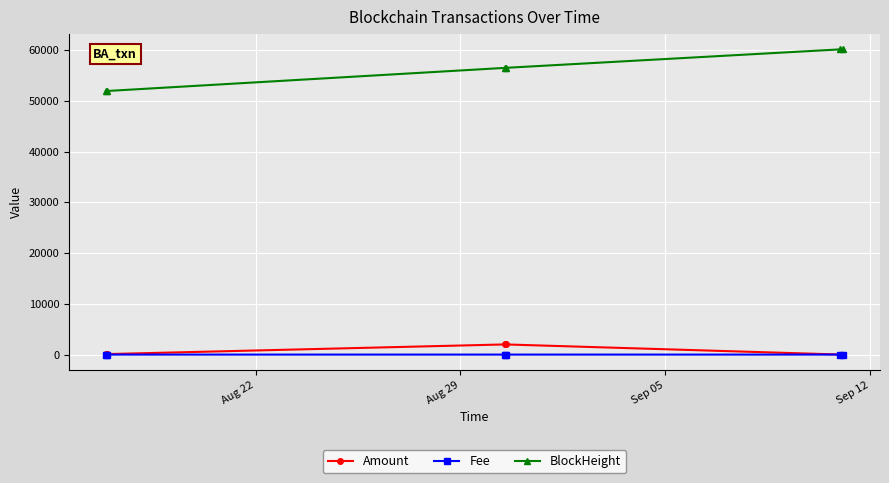

True or false: BlockHeight and Amount intersect in this chart.

False